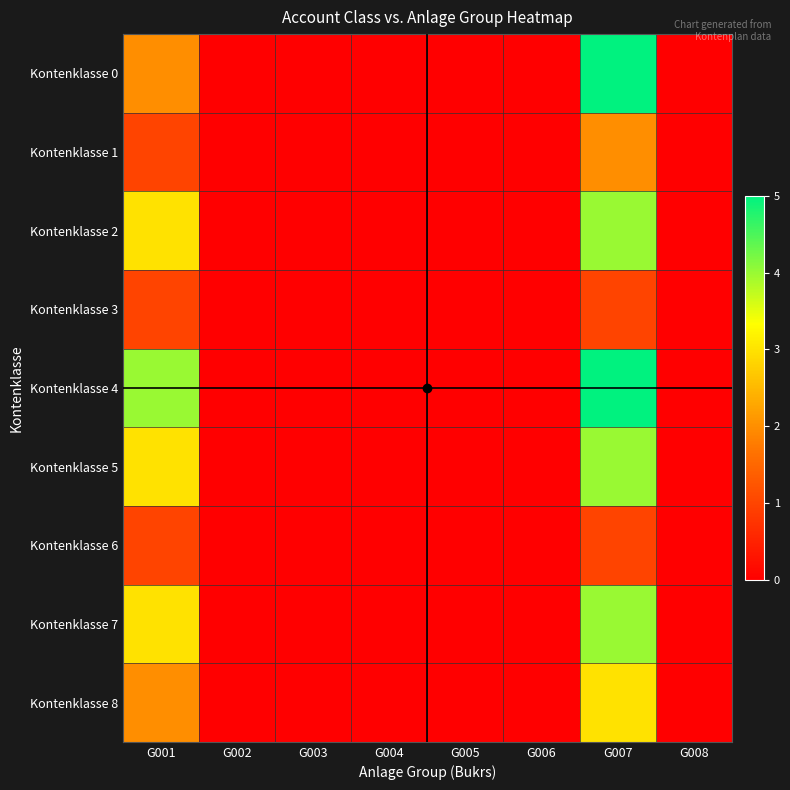

At which category is the sum across all series the highest?

G007